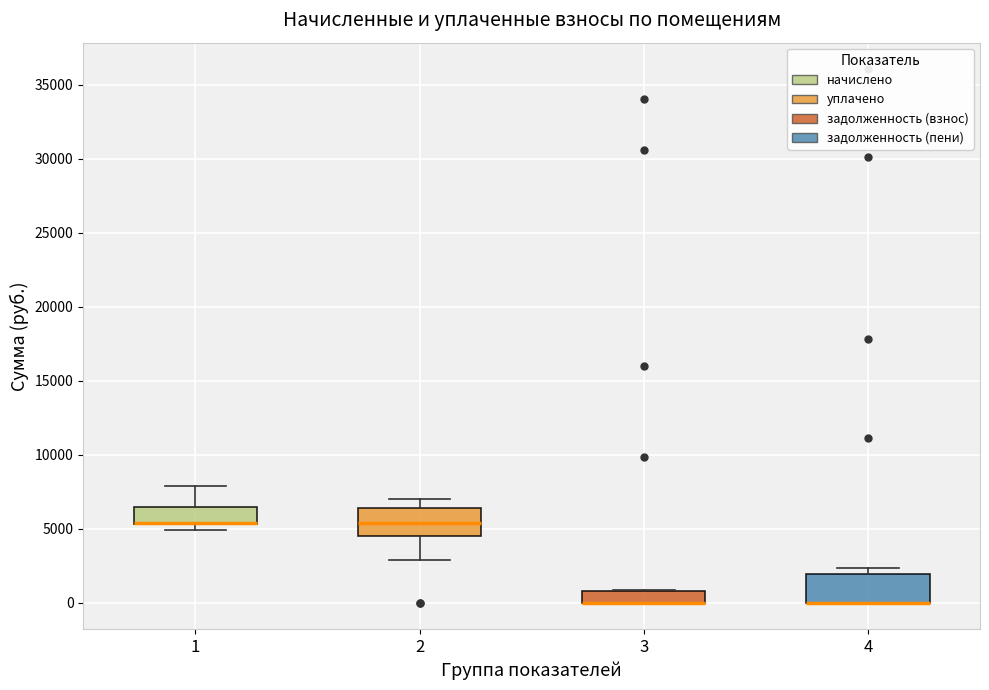

Where is the lower edge of the box at x = 1 on the y-axis? The values are not printed on the chart, so give them approximately, as read against the axis.

5500